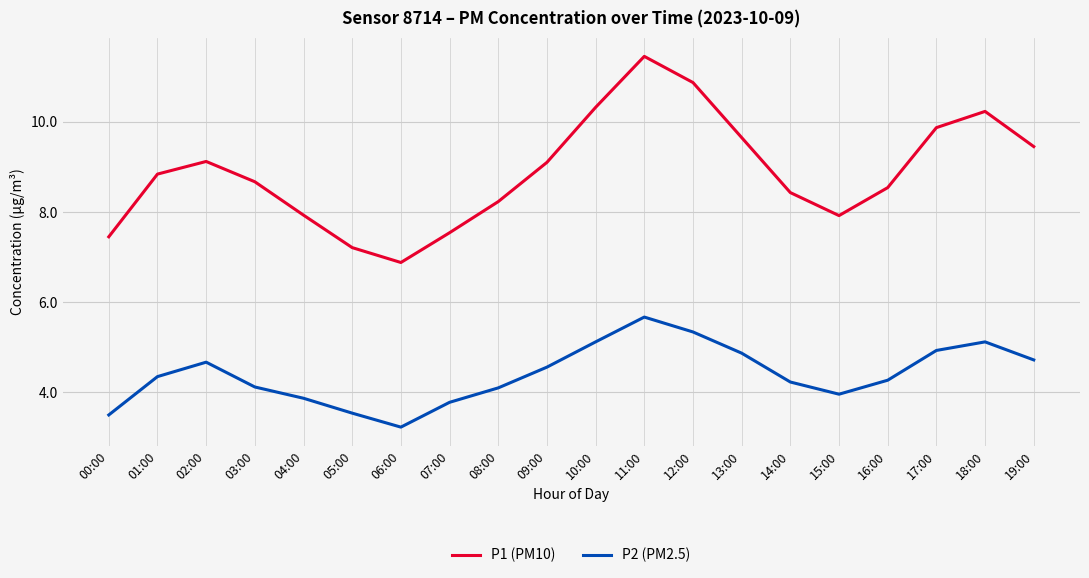

Which label corresponds to the largest value in the chart?

11:00